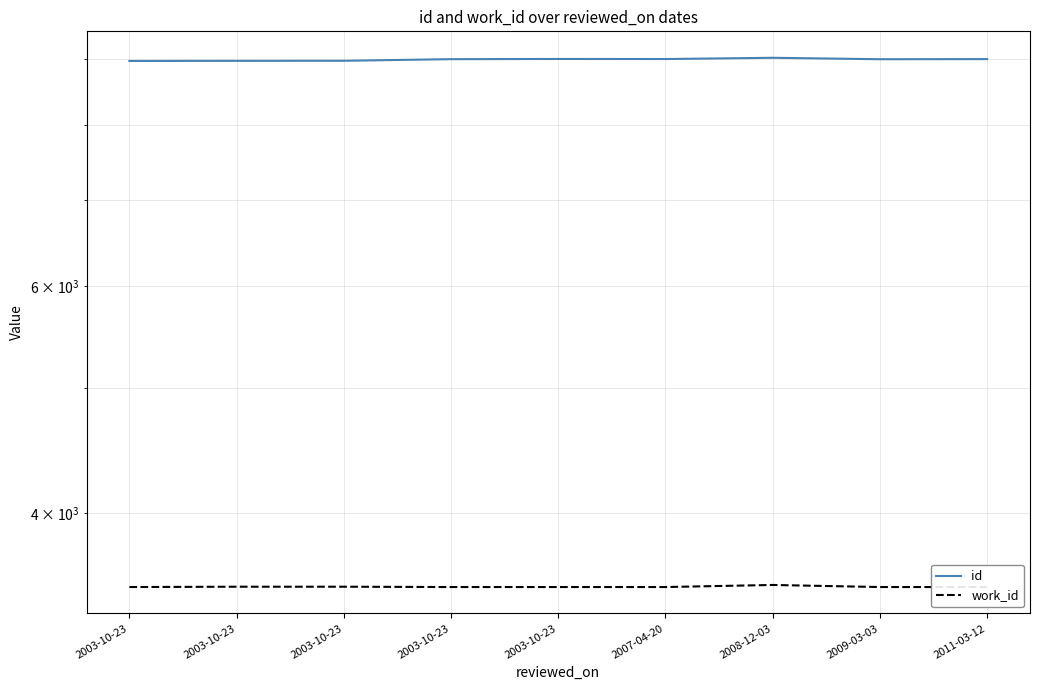

What is the highest value of the id series?

9027